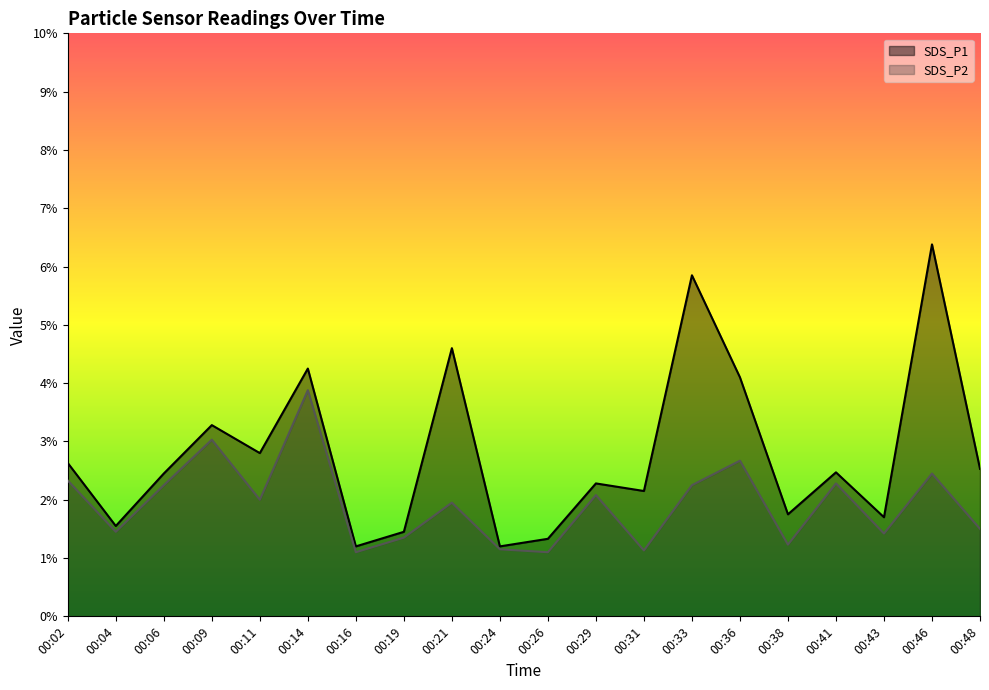

Which category has the lowest value in the SDS_P2 series?

00:16